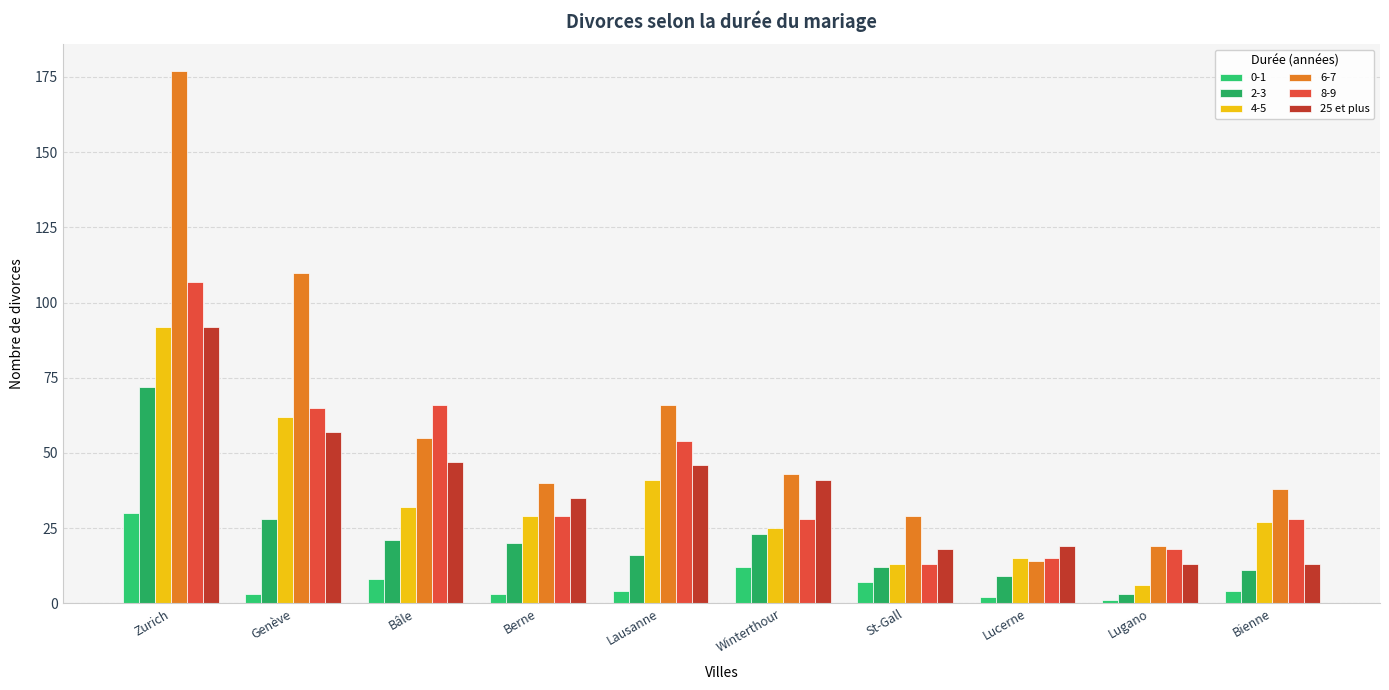

How many series are shown in this chart?

6